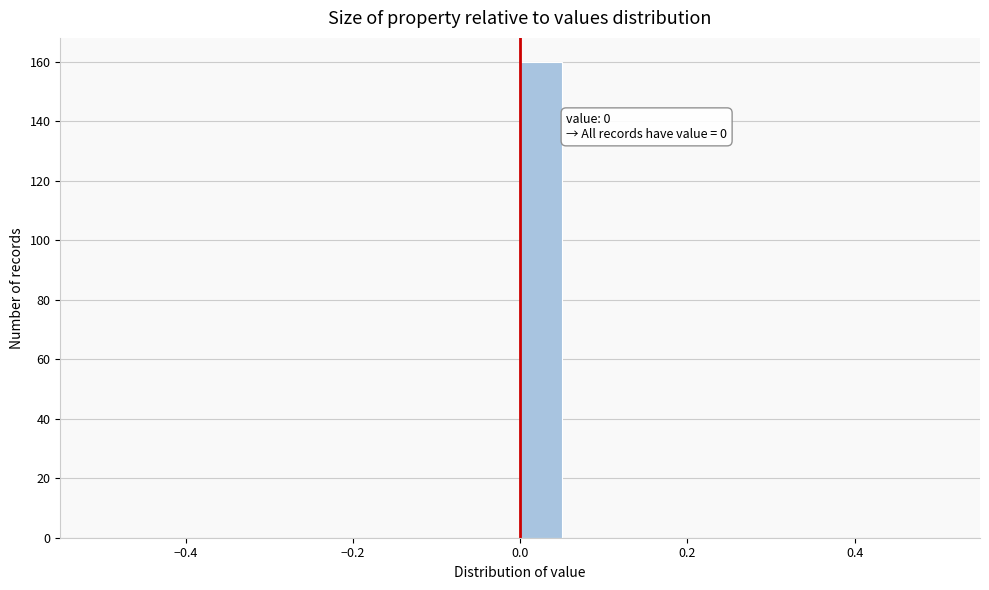

Around what value on the x-axis is the tallest bar? Give the approximate position of its centre, as read against the axis.

0.02